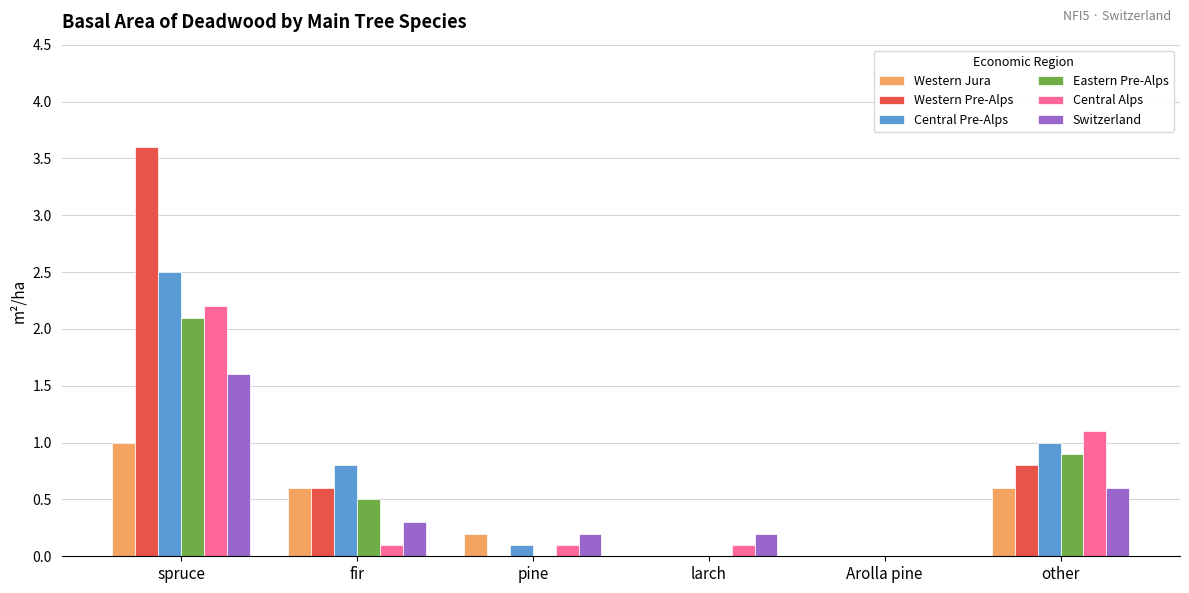

The Western Pre-Alps series shows 3.6 at spruce. True or false?

True